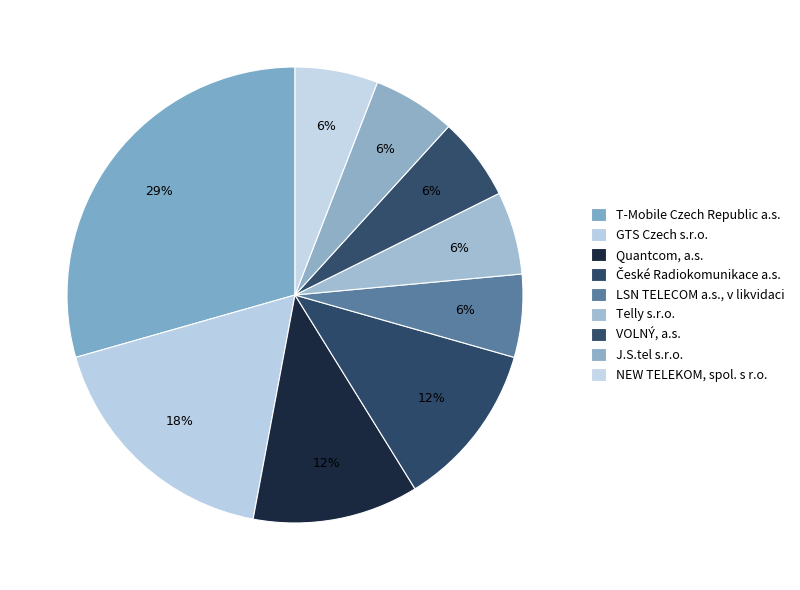

What percentage is the Telly s.r.o. slice, to the nearest percent?

6%